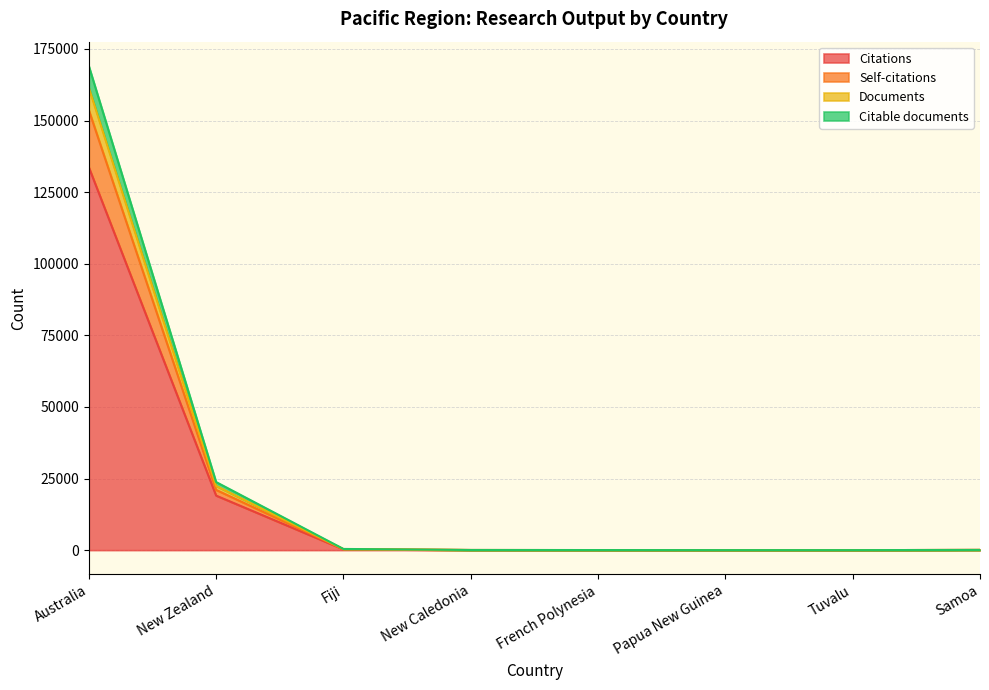

How many categories are shown in the chart?

8